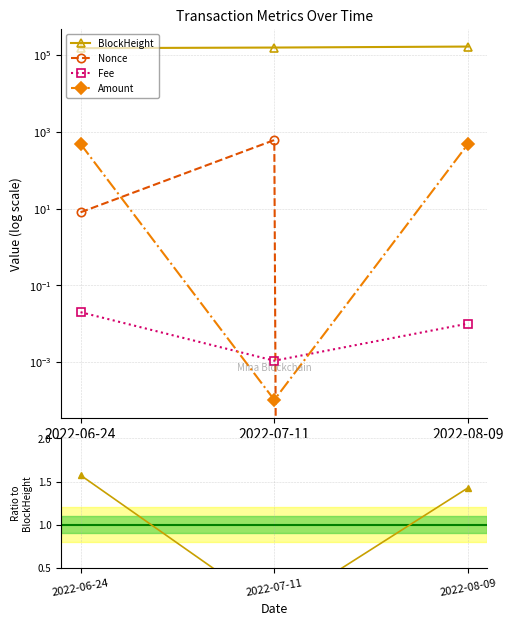

Is it true that Amount/BlockHeight (norm.) equals 0.0 at 2022-07-11?

True